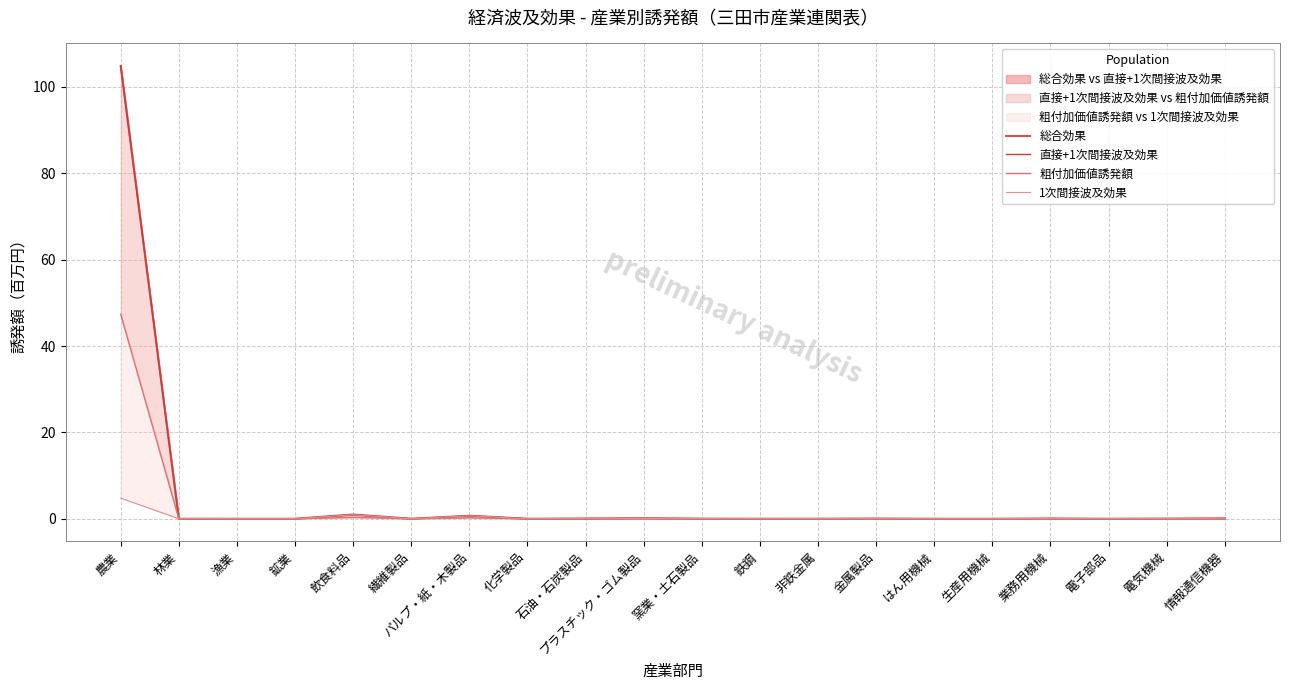

True or false: 総合効果 and 粗付加価値誘発額 intersect in this chart.

False